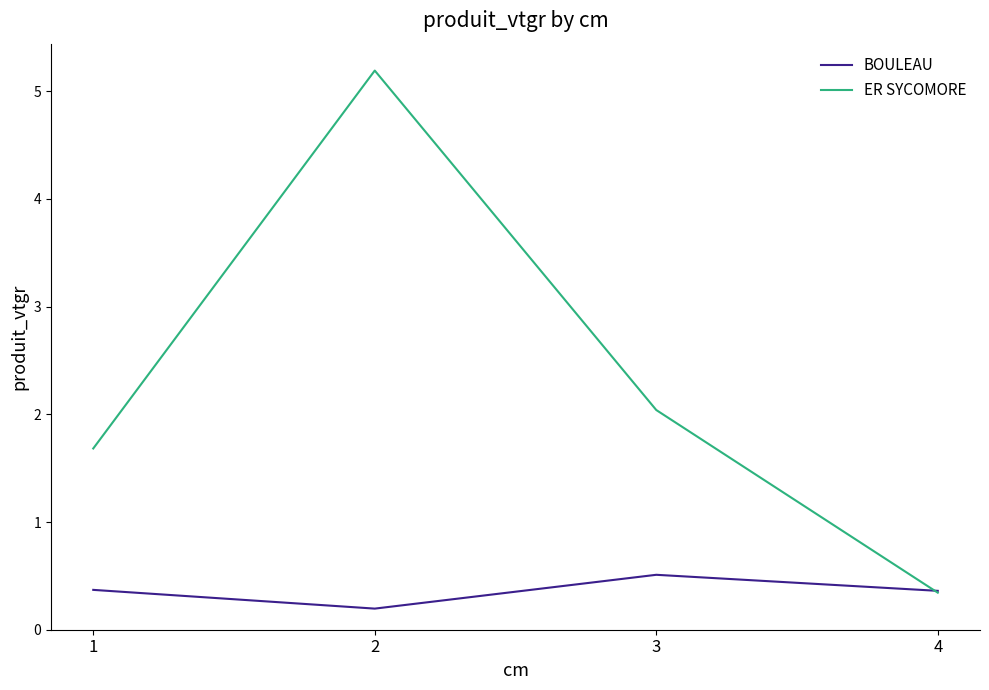

List the series in order of their peak value, lowest first.

BOULEAU, ER SYCOMORE